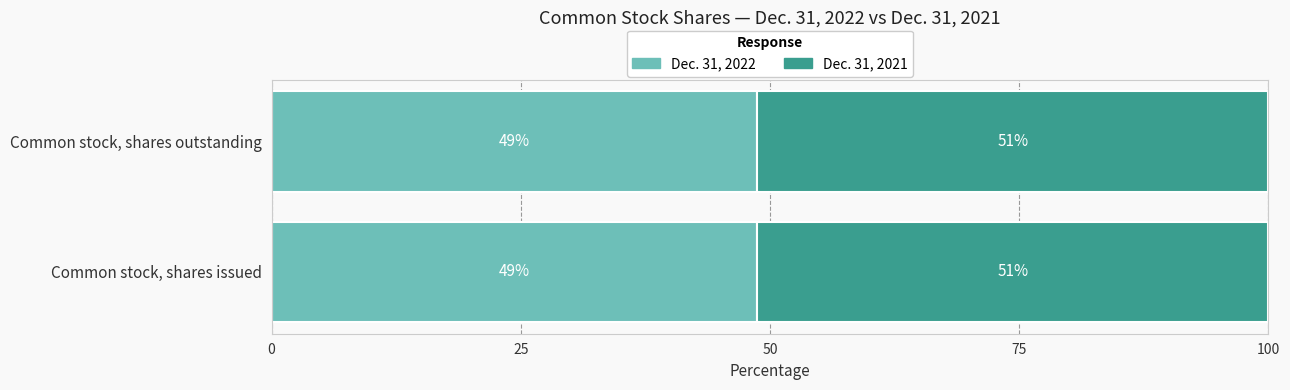

Which series changed the most between Common stock, shares issued and Common stock, shares outstanding?

Dec. 31, 2022